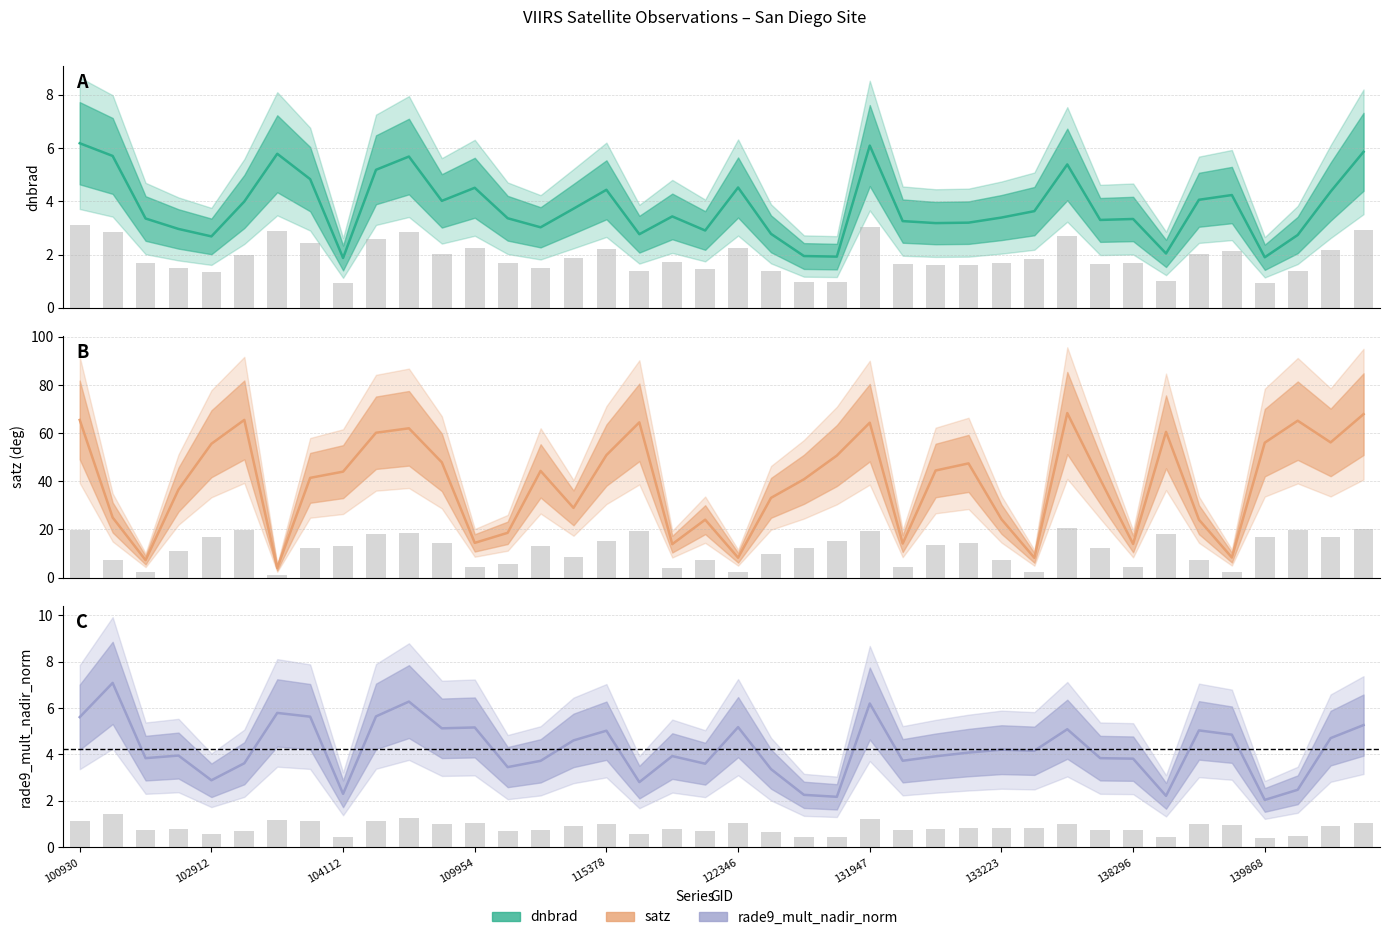

At 27, list the series in order from largest to smallest.

satz, satz bar, rade9_mult_nadir_norm, dnbrad, dnbrad bar, rade9 bar